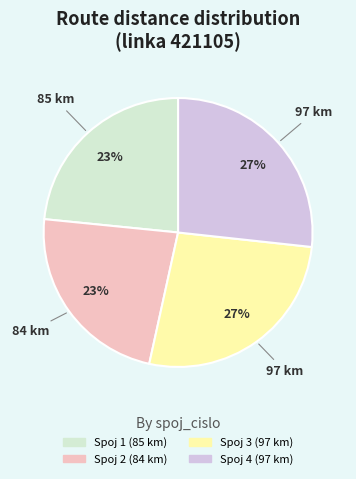

How many segments does this pie chart have?

4